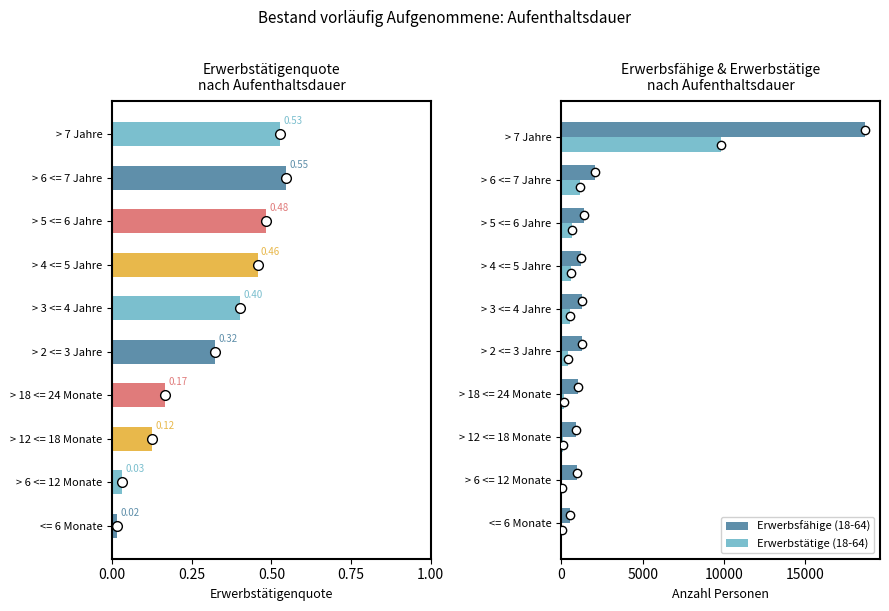

The value of Erwerbsfähige (18-64) at > 4 <= 5 Jahre is 1231. True or false?

True